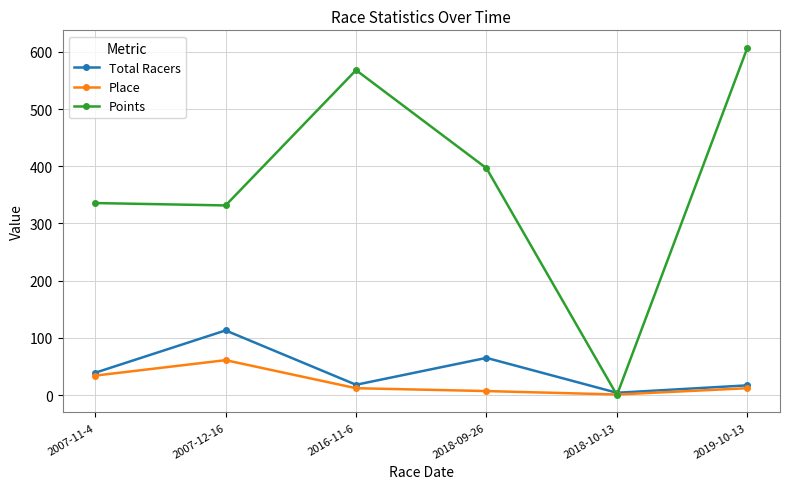

Which series changed the most between 2016-11-6 and 2018-10-13?

Points